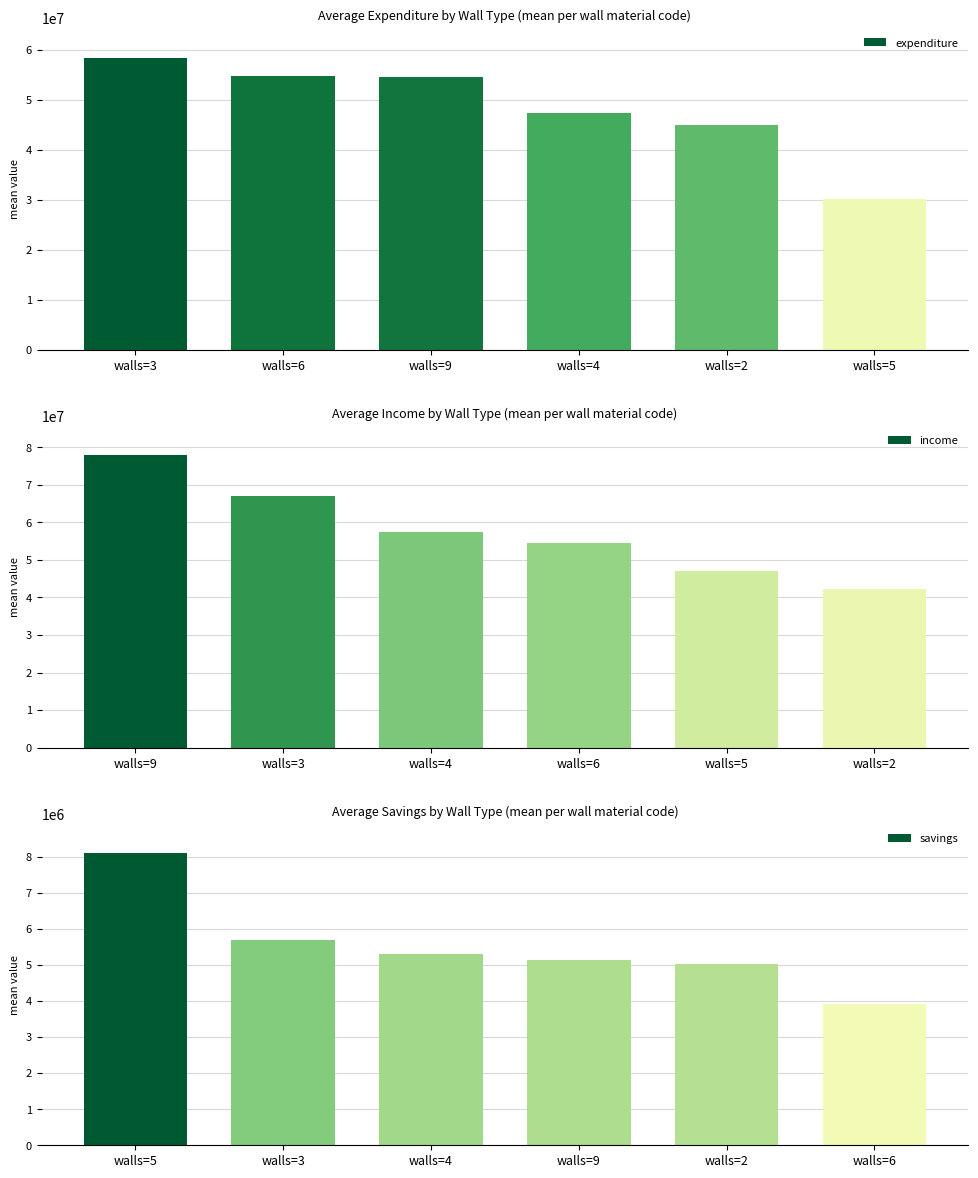

At how many categories does at least one series exceed 68034803?

1